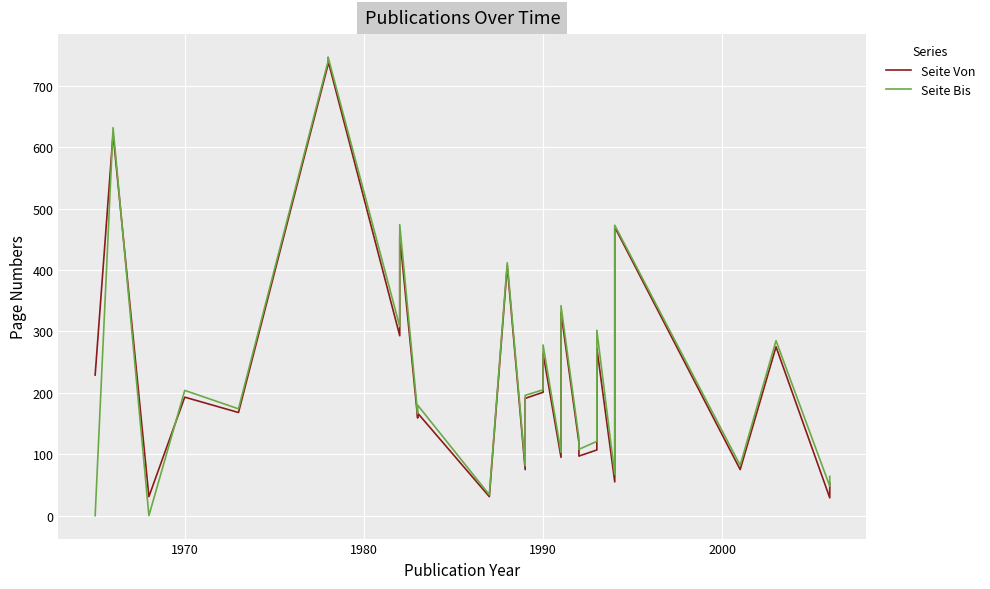

Reading right to left, extract all data points from this chart.

Seite Von: 53	29	275	75	470	379	55	273	107	97	119	331	95	264	201	191	75	407	31	167	159	455	293	741	735	168	193	31	622	229
Seite Bis: 64	48	285	82	473	393	67	302	121	108	126	342	103	278	205	196	81	412	34	180	166	474	308	747	740	174	204	0	632	0